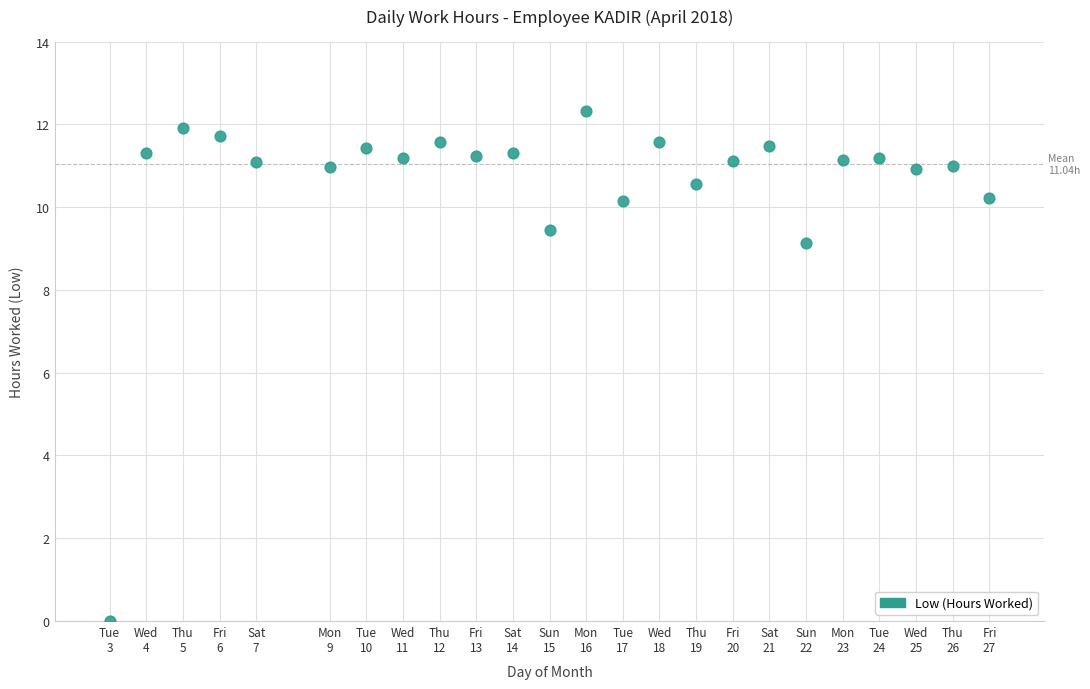

What Y value in the scatter plot is closest to 6?

9.1